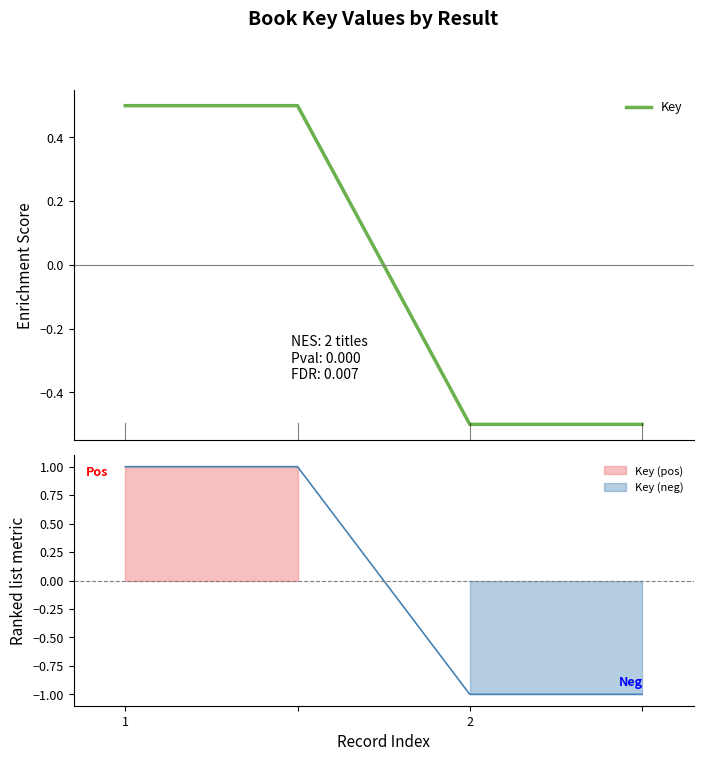

What is the change in value from 1 to 2?

-1.0